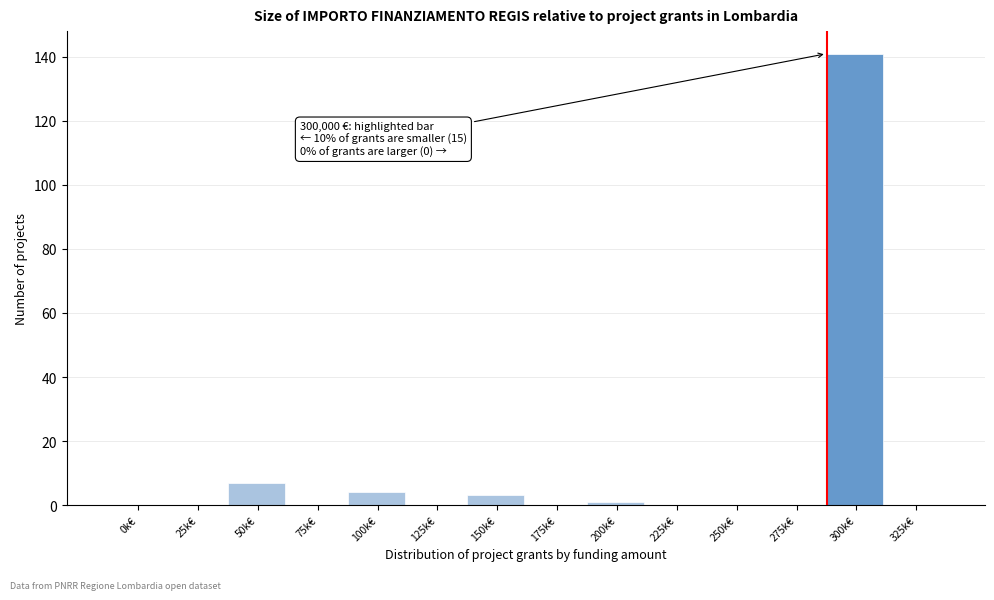

Reading left to right, list all the values displayed in this chart.

0k€=0	25k€=0	50k€=7	75k€=0	100k€=4	125k€=0	150k€=3	175k€=0	200k€=1	225k€=0	250k€=0	275k€=0	300k€=141	325k€=0